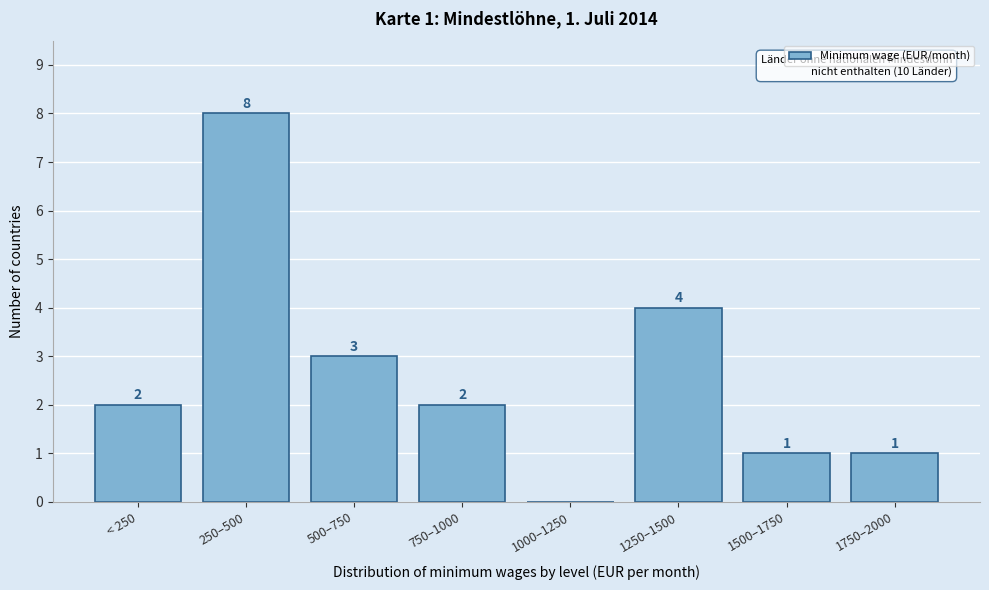

Reading left to right, list all the values displayed in this chart.

< 250=2	250–500=8	500–750=3	750–1000=2	1000–1250=0	1250–1500=4	1500–1750=1	1750–2000=1